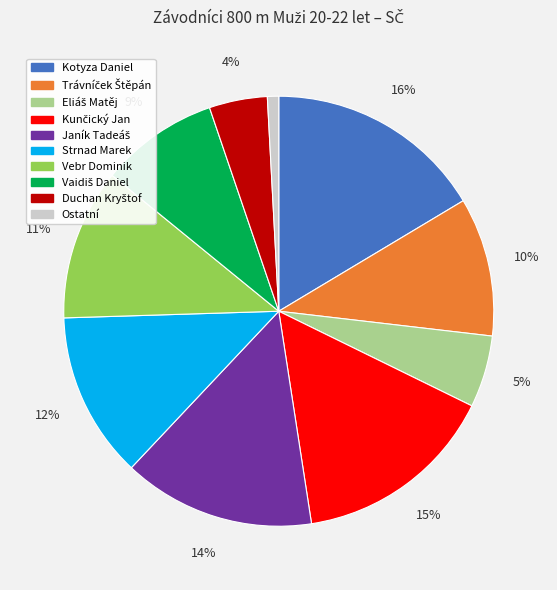

Count the number of slices in the pie.

10